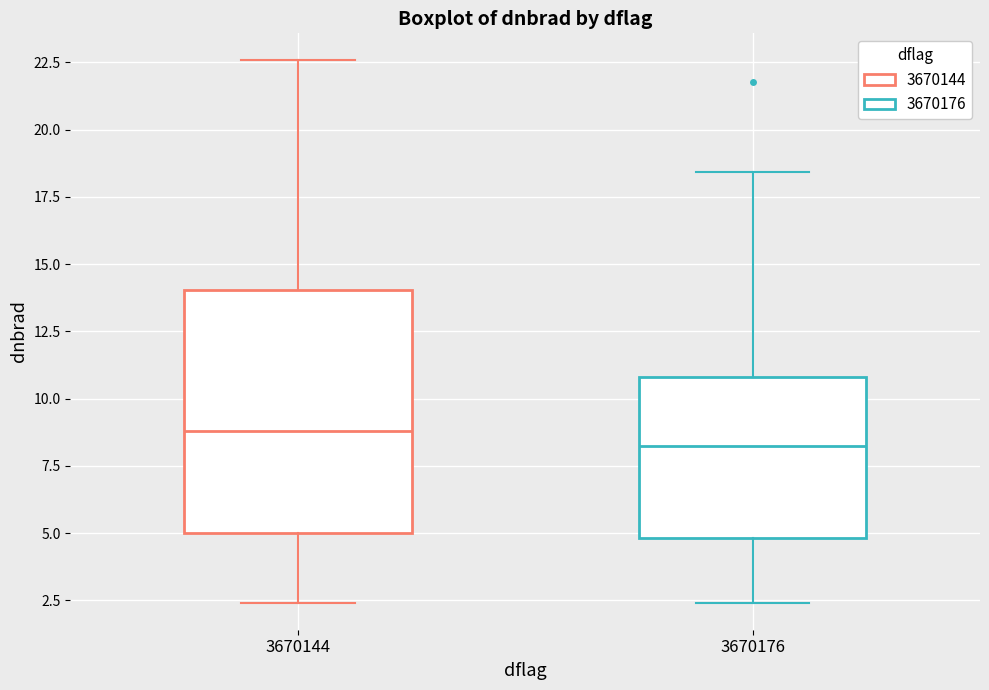

Reading left to right, read every box against the y-axis: the position of its median line, the range the box covers, and the ends of its whiskers. The values are not printed on the chart, so give them approximately, as read against the axis.

3670144: median 9.0, box 5.0 to 14.0, whiskers 2.5 to 22.5
3670176: median 8.0, box 5.0 to 11.0, whiskers 2.5 to 18.5